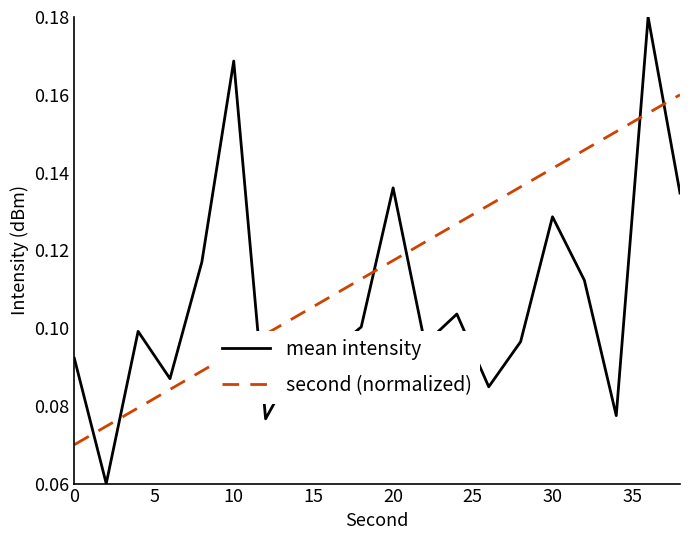

Count the number of data series in this chart.

2